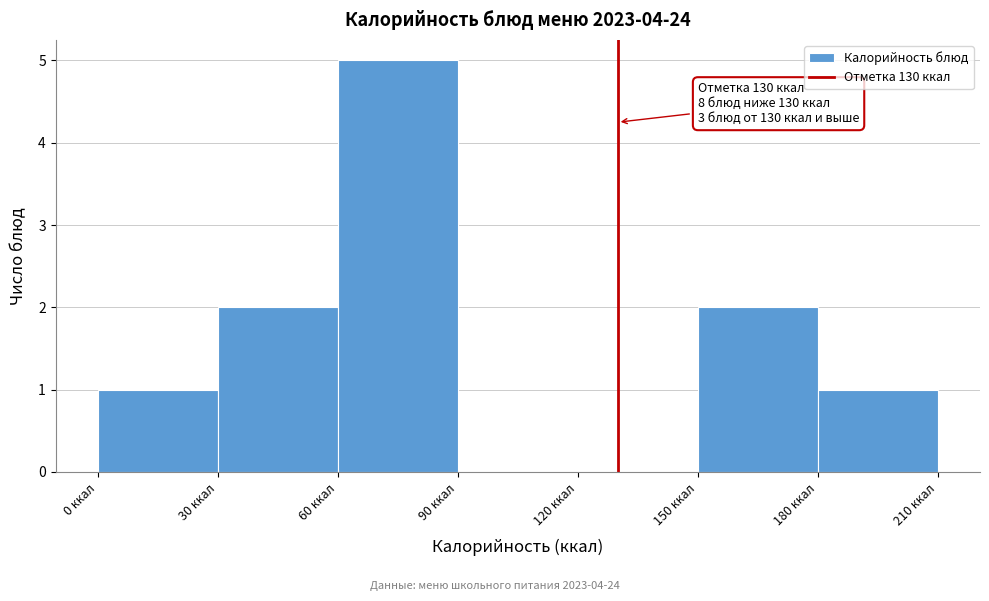

Which range on the x-axis has the tallest bar?

60 to 90